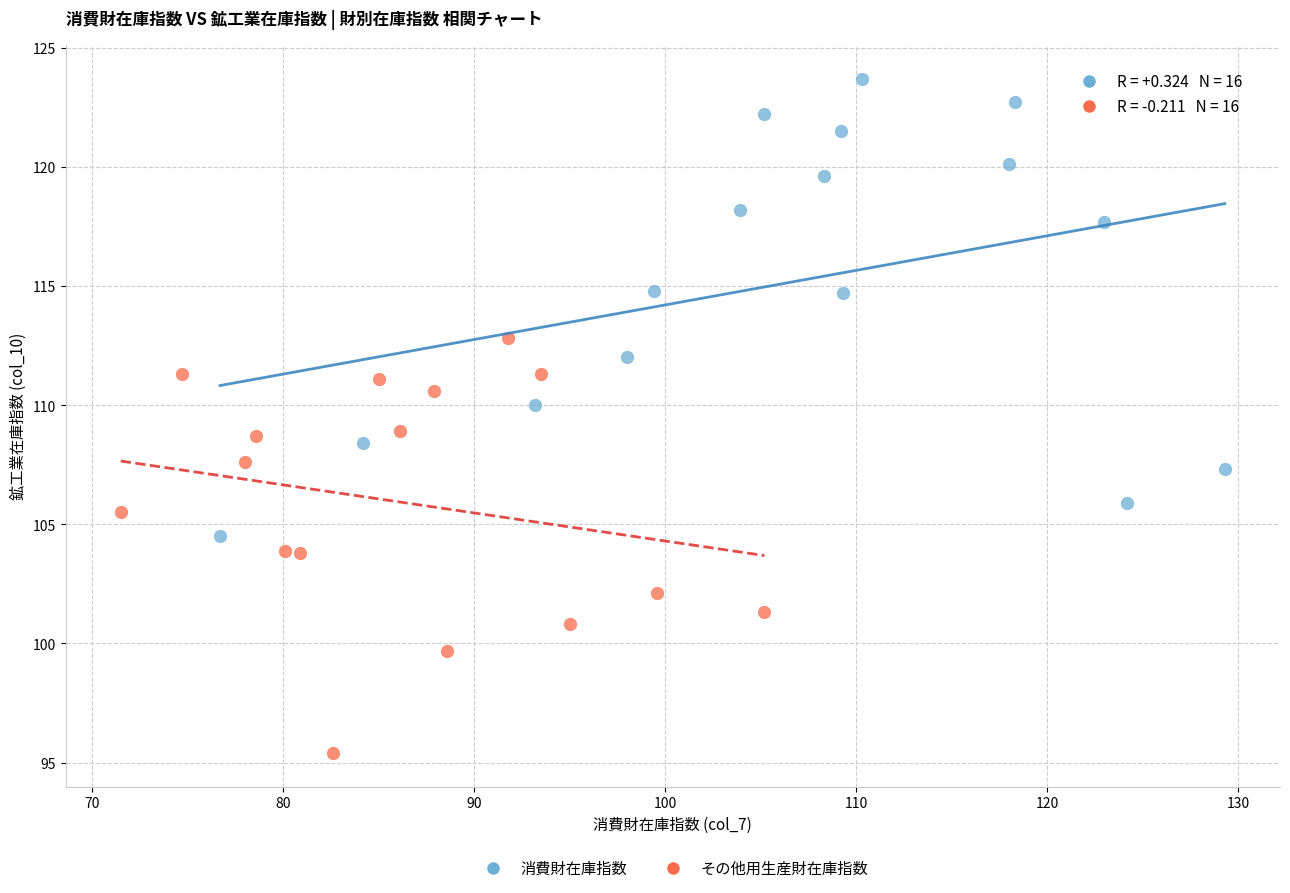

Which series contains the lowest Y value?

その他用生産財在庫指数